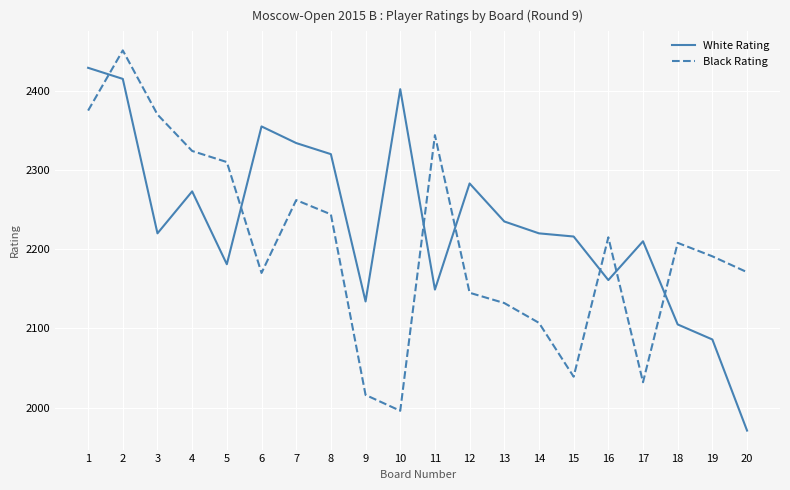

Where is Black Rating nearest to the value 2223?

16